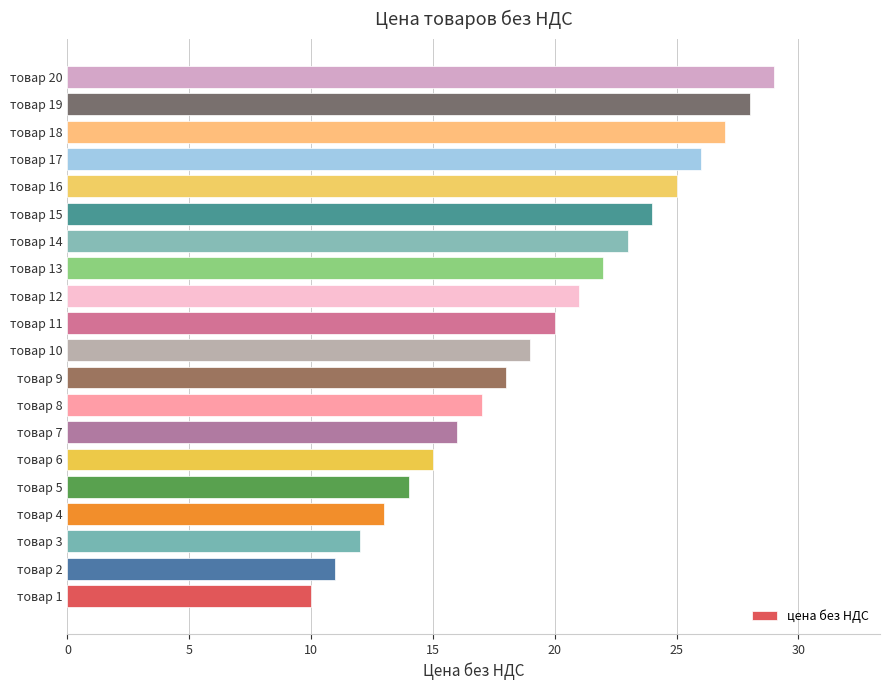

Is it true that the value at товар 17 is 12?

False